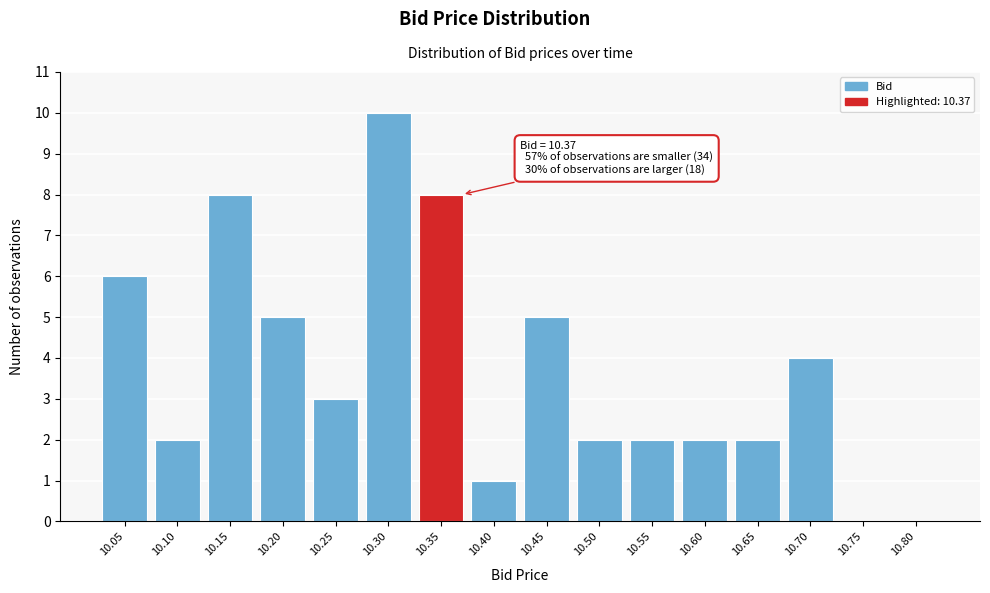

Reading left to right, what are all the values shown in this chart?

10.05=6	10.10=2	10.15=8	10.20=5	10.25=3	10.30=10	10.35=8	10.40=1	10.45=5	10.50=2	10.55=2	10.60=2	10.65=2	10.70=4	10.75=0	10.80=0